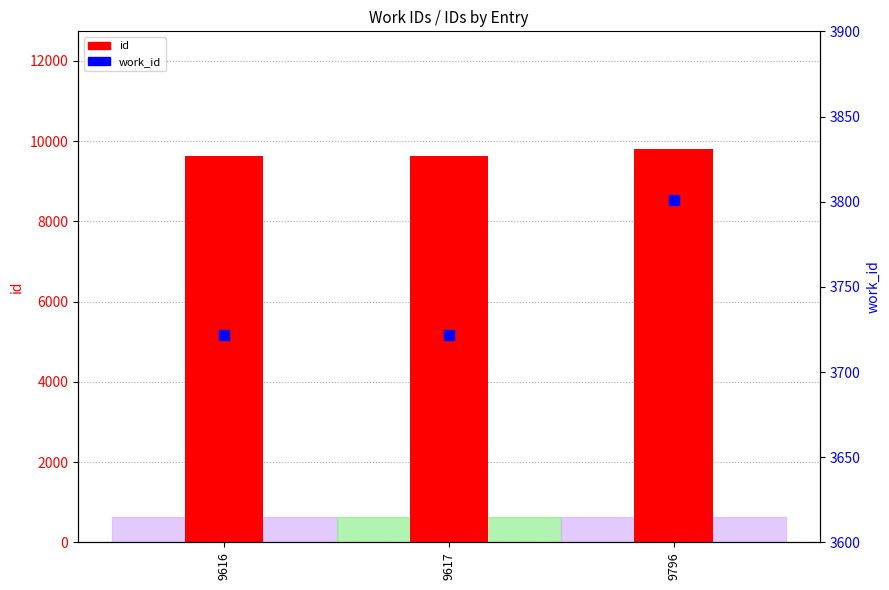

At which category is the sum across all series the highest?

9796